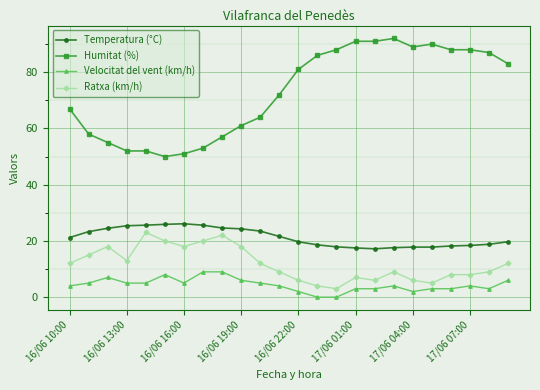

True or false: Ratxa (km/h) and Temperatura (°C) intersect in this chart.

False